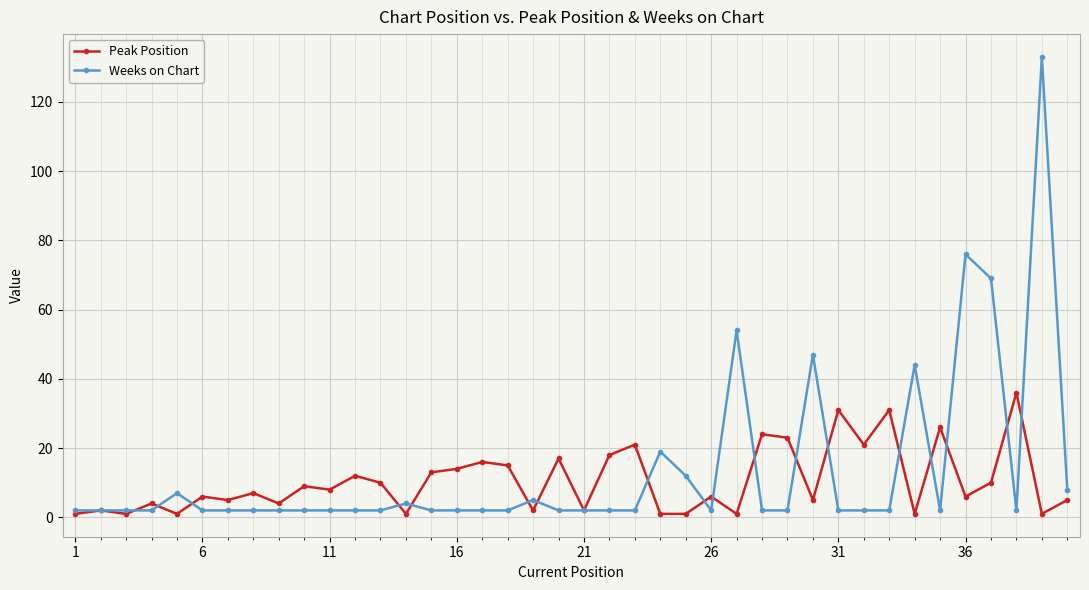

Which series has the widest spread of values?

Weeks on Chart